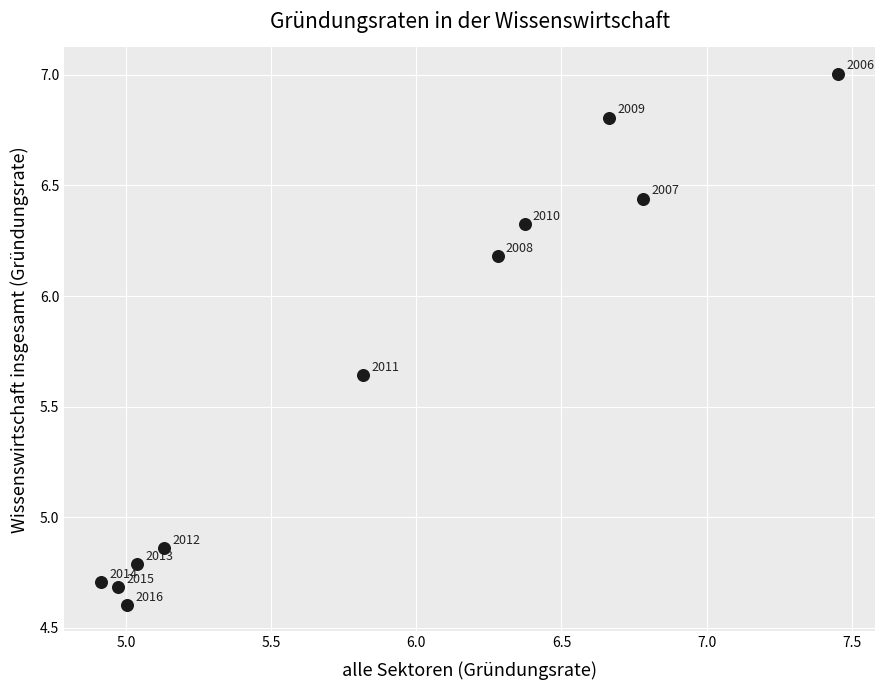

What is the average X value?

5.9